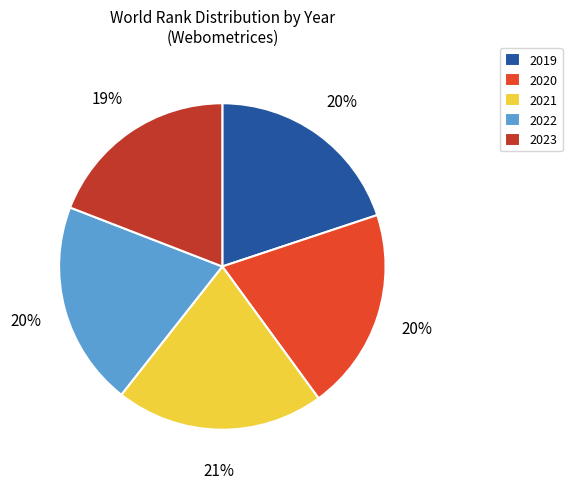

Is the sum of 2023 and 2021 greater than half?

No